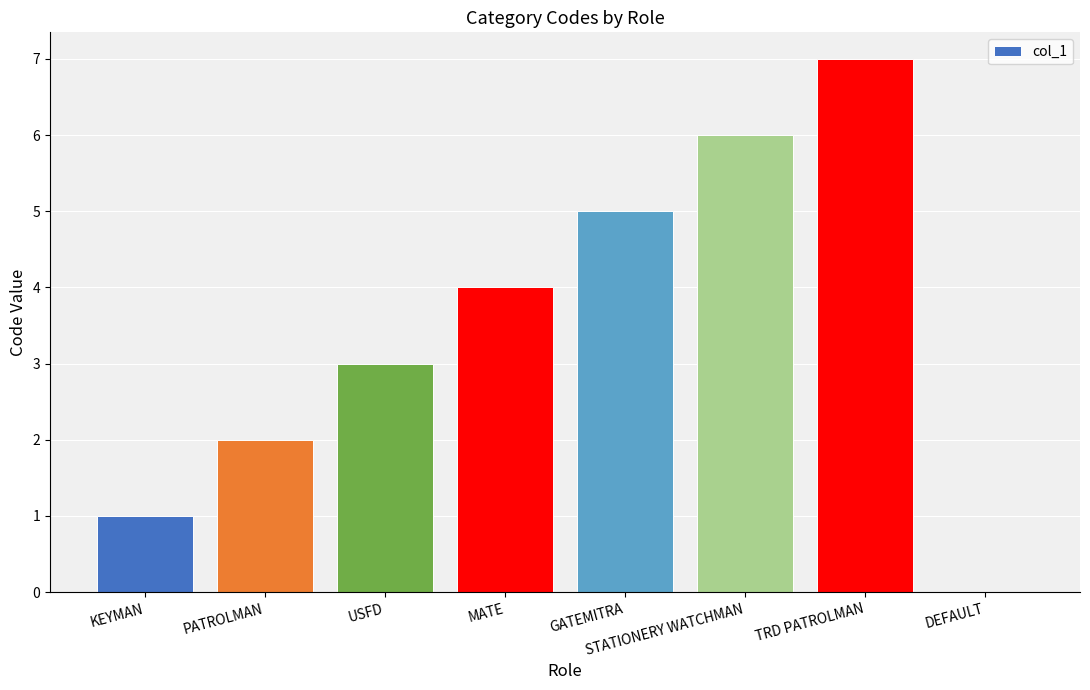

Read the value at KEYMAN.

1